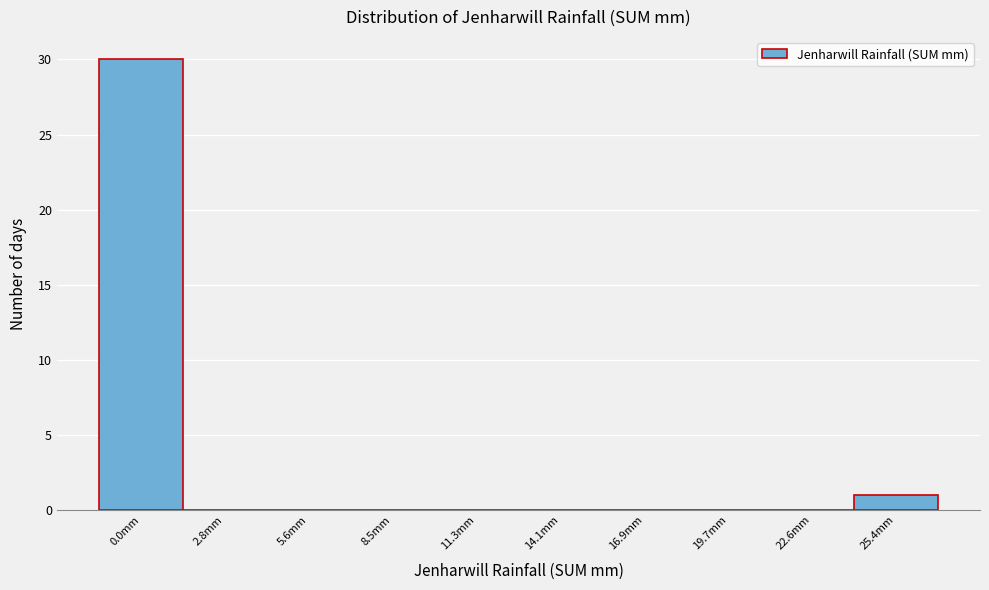

Reading right to left, transcribe all the data shown in this chart.

25.4mm=1	22.6mm=0	19.7mm=0	16.9mm=0	14.1mm=0	11.3mm=0	8.5mm=0	5.6mm=0	2.8mm=0	0.0mm=30